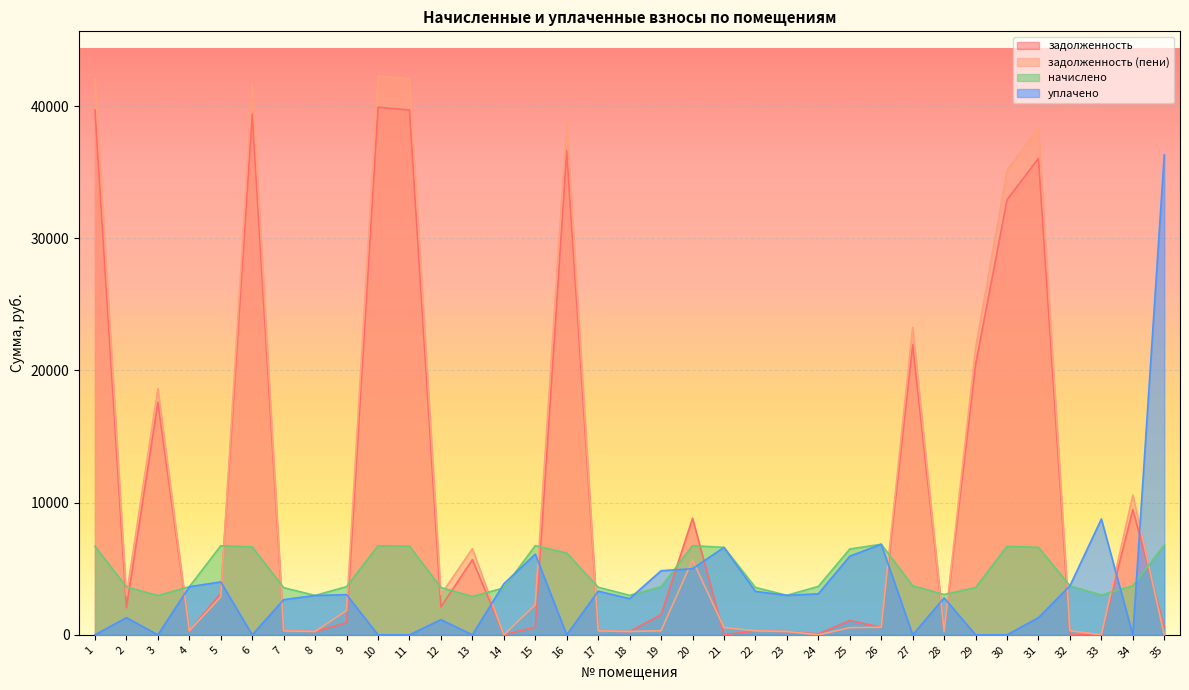

At which label is начислено closest to 4875?

34